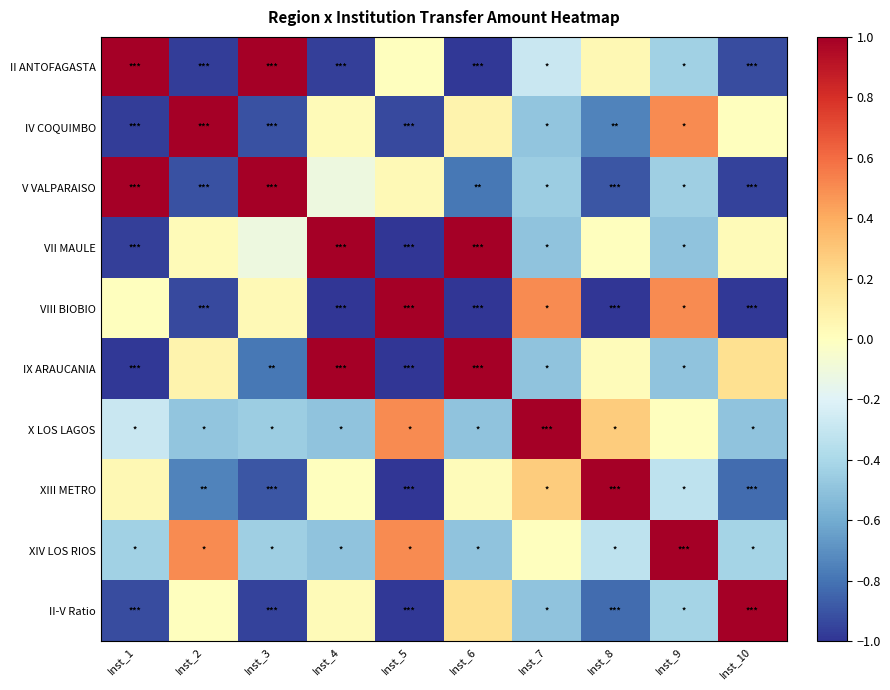

Count the number of categories in the chart.

10